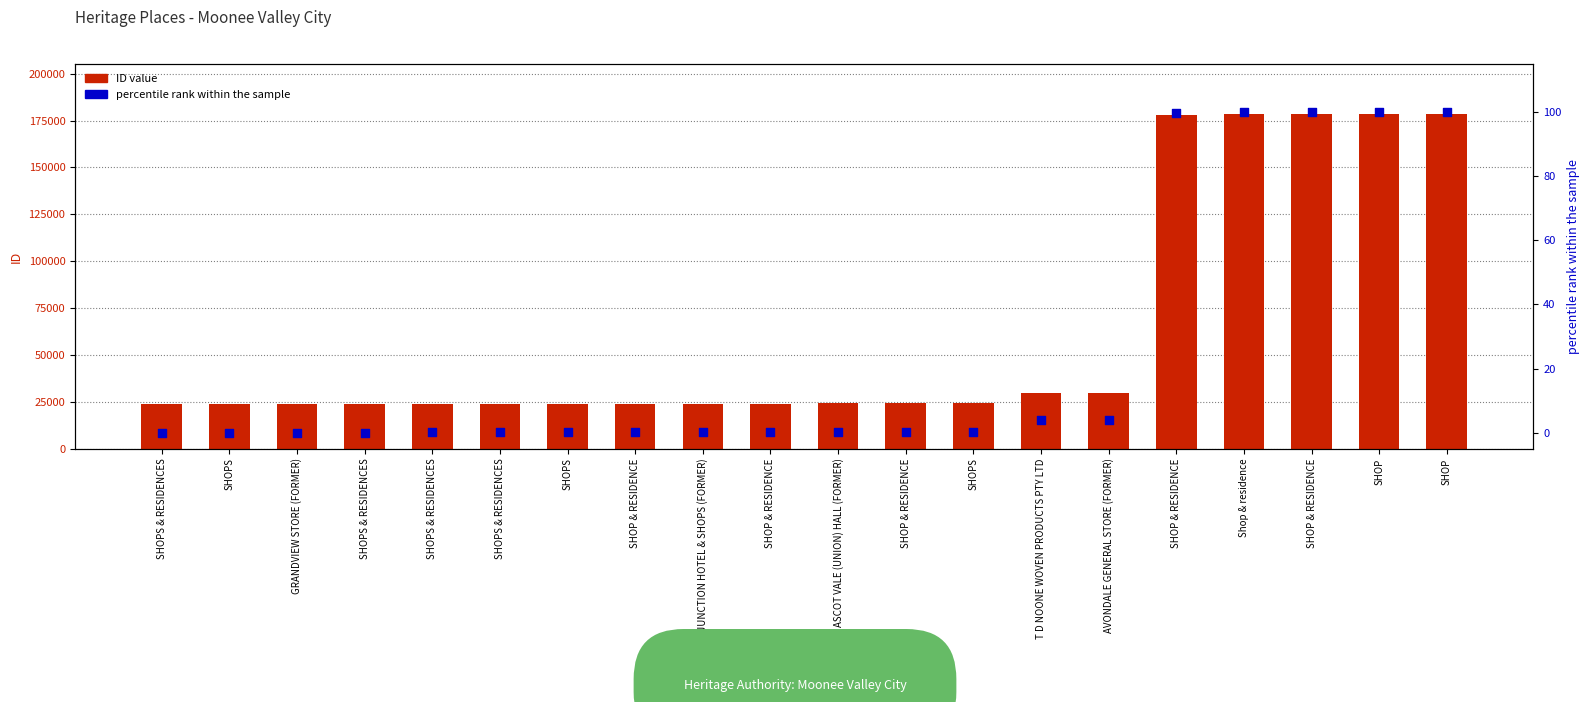

What is the total value across all series at SHOPS & RESIDENCES?

23845.0